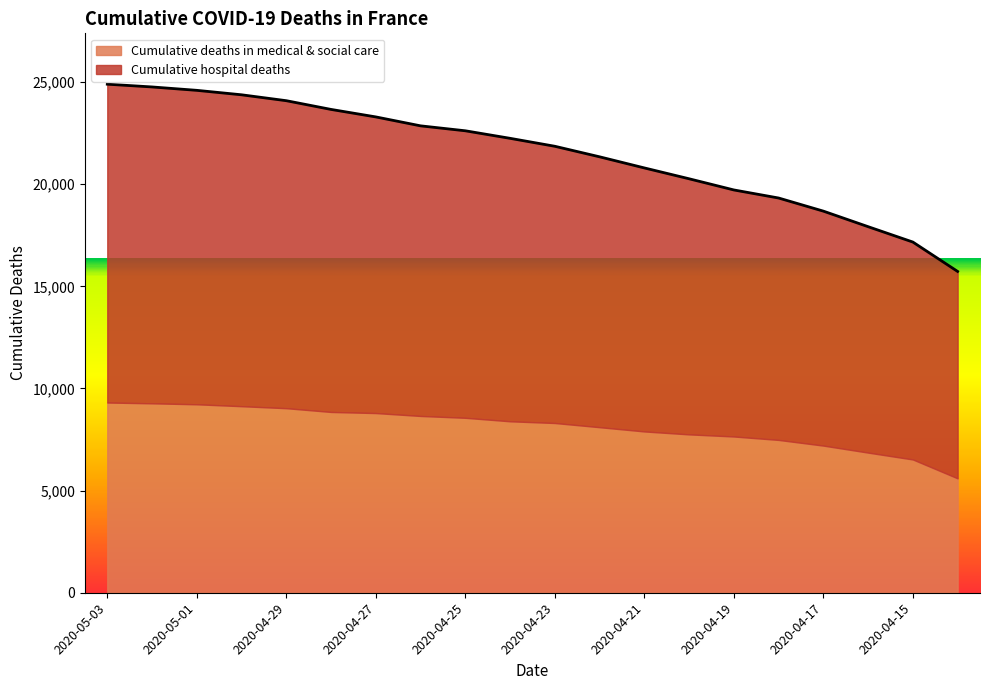

What is the label of the 9th point from the left?

2020-04-25